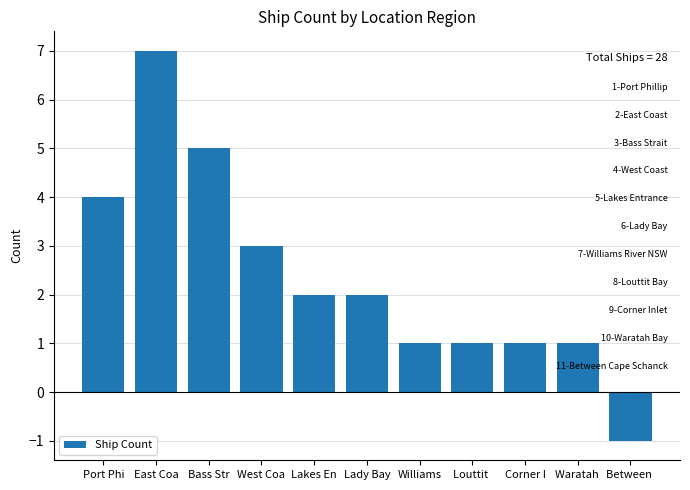

What is the maximum value shown in the chart?

7